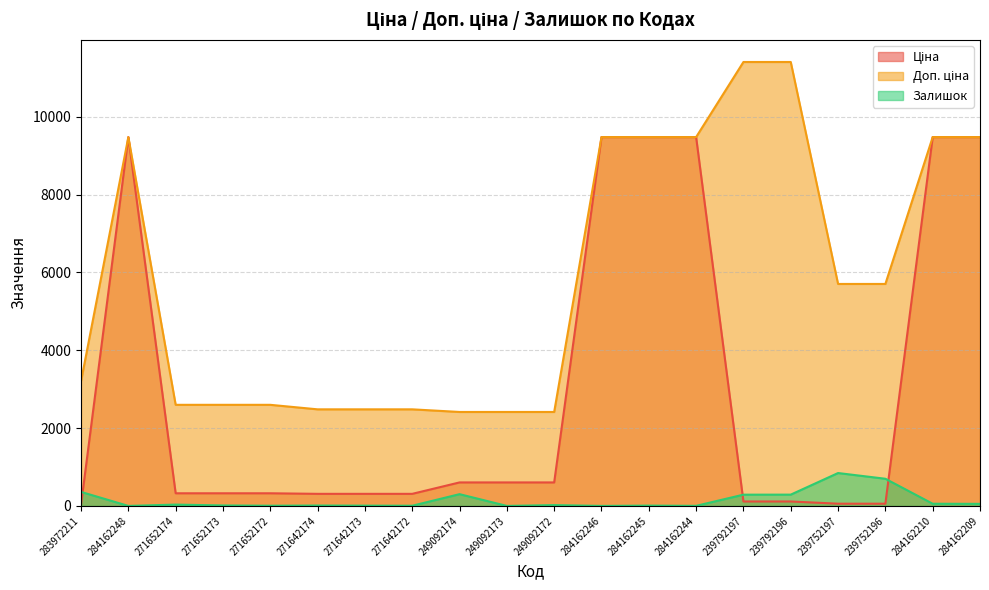

How many series are shown in this chart?

3